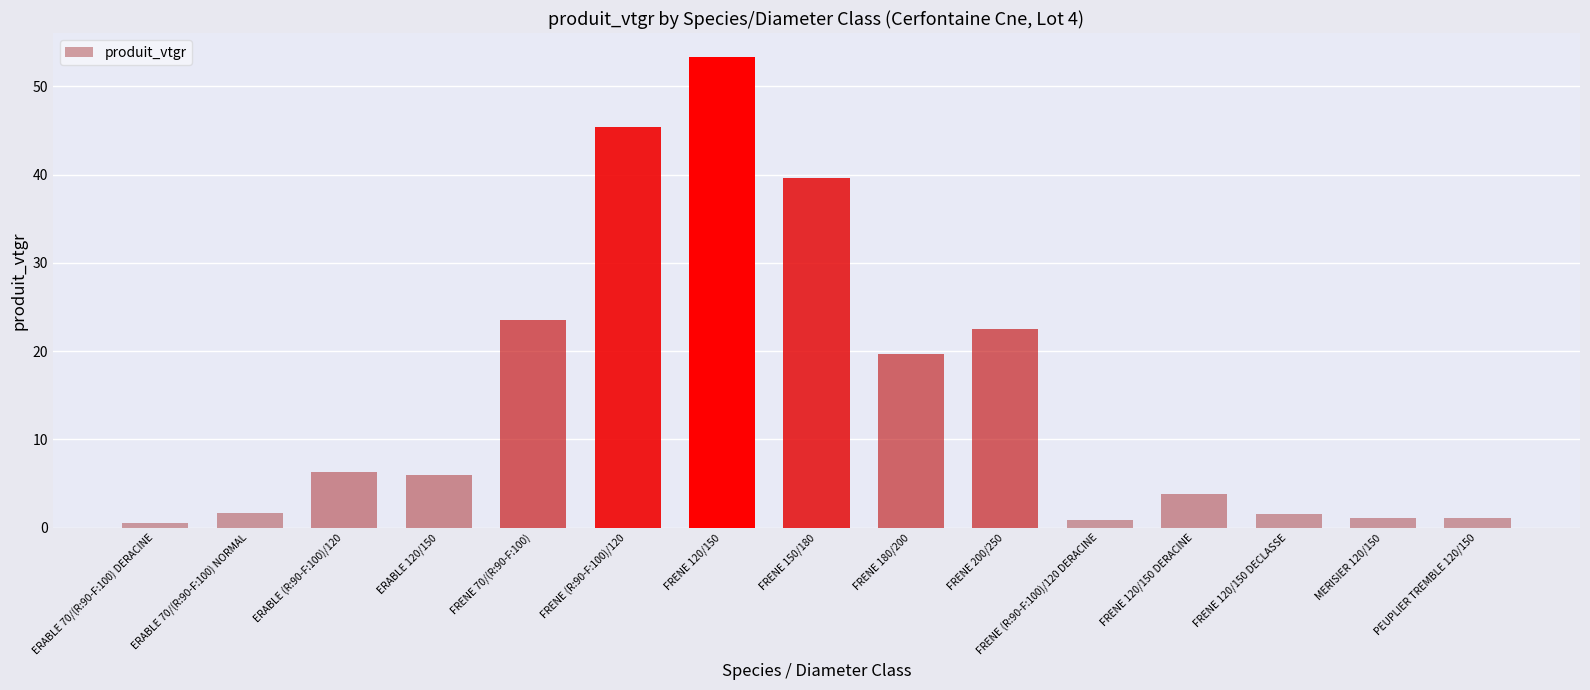

The chart shows a value of 0.6 at ERABLE 70/(R:90-F:100) DERACINE. True or false?

True